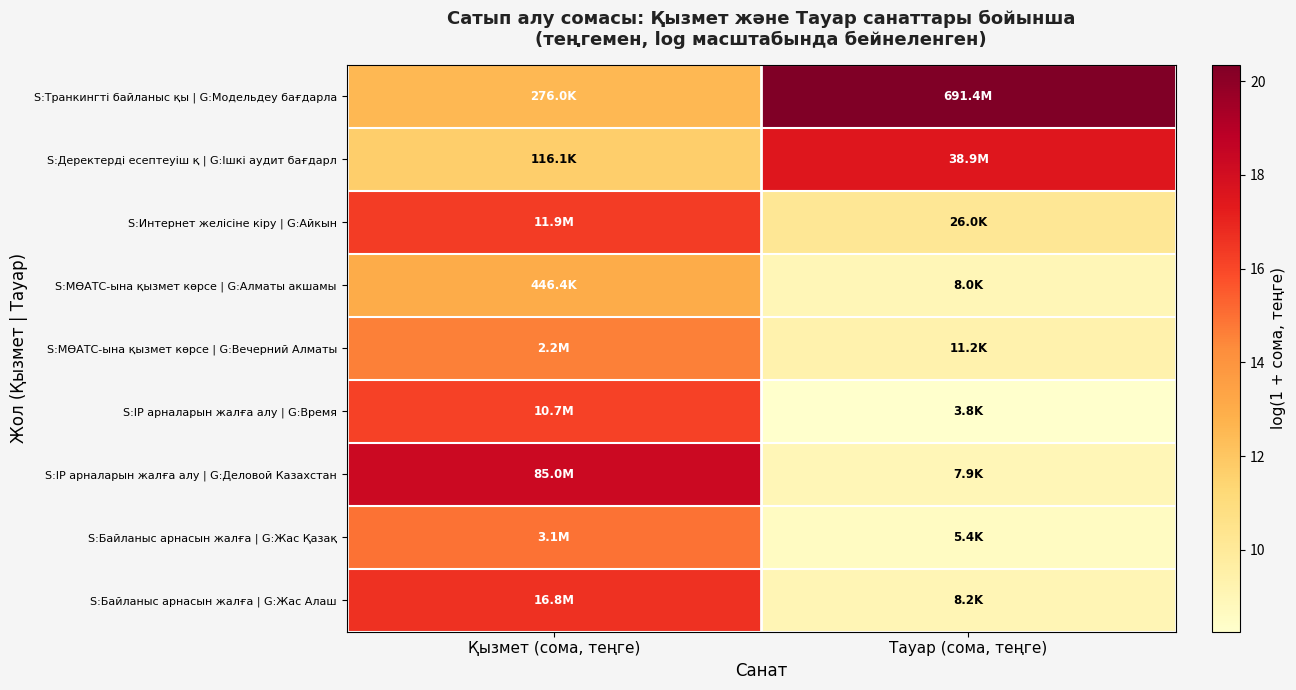

Reading left to right, transcribe all the data shown in this chart.

S:Транкингті байланыс қы | G:Модельдеу бағдарла: Қызмет (сома, теңге)=12.5	Тауар (сома, теңге)=20.4
S:Деректерді есептеуіш қ | G:Ішкі аудит бағдарл: Қызмет (сома, теңге)=11.7	Тауар (сома, теңге)=17.5
S:Интернет желісіне кіру | G:Айкын: Қызмет (сома, теңге)=16.3	Тауар (сома, теңге)=10.2
S:МӨАТС-ына қызмет көрсе | G:Алматы акшамы: Қызмет (сома, теңге)=13.0	Тауар (сома, теңге)=9.0
S:МӨАТС-ына қызмет көрсе | G:Вечерний Алматы: Қызмет (сома, теңге)=14.6	Тауар (сома, теңге)=9.3
S:IP арналарын жалға алу | G:Время: Қызмет (сома, теңге)=16.2	Тауар (сома, теңге)=8.3
S:IP арналарын жалға алу | G:Деловой Казахстан: Қызмет (сома, теңге)=18.3	Тауар (сома, теңге)=9.0
S:Байланыс арнасын жалға | G:Жас Қазақ: Қызмет (сома, теңге)=14.9	Тауар (сома, теңге)=8.6
S:Байланыс арнасын жалға | G:Жас Алаш: Қызмет (сома, теңге)=16.6	Тауар (сома, теңге)=9.0